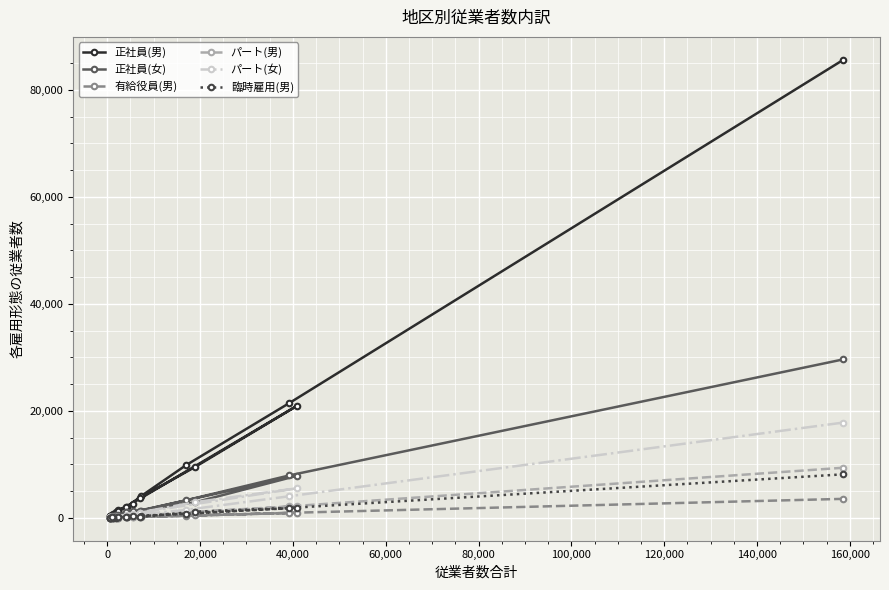

Which series has the widest spread of values?

正社員(男)